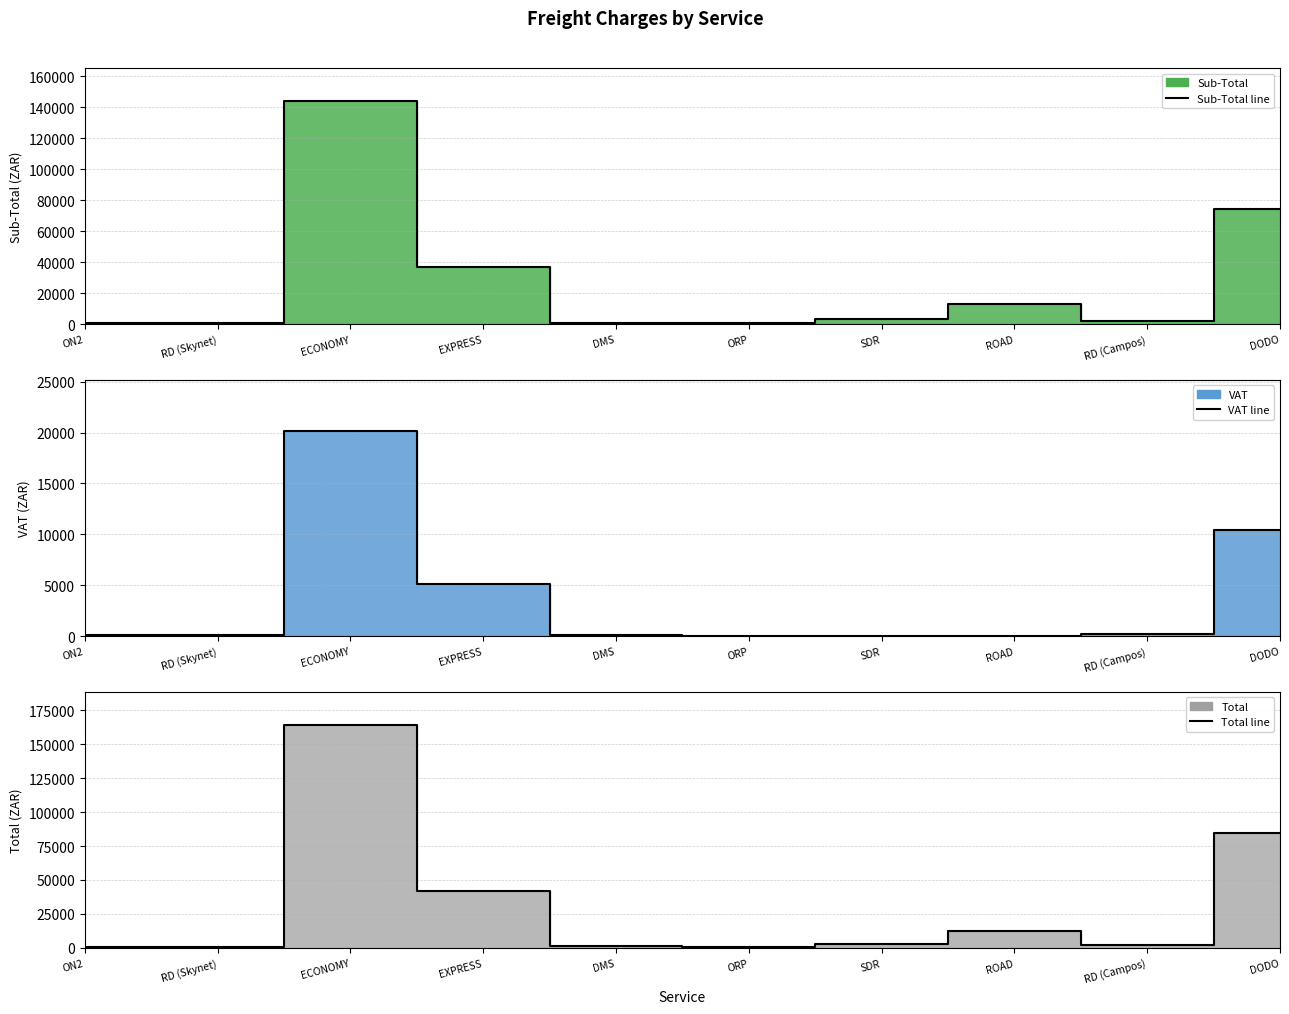

Rank the series by their maximum value, from highest to lowest.

Total line, Sub-Total line, VAT line